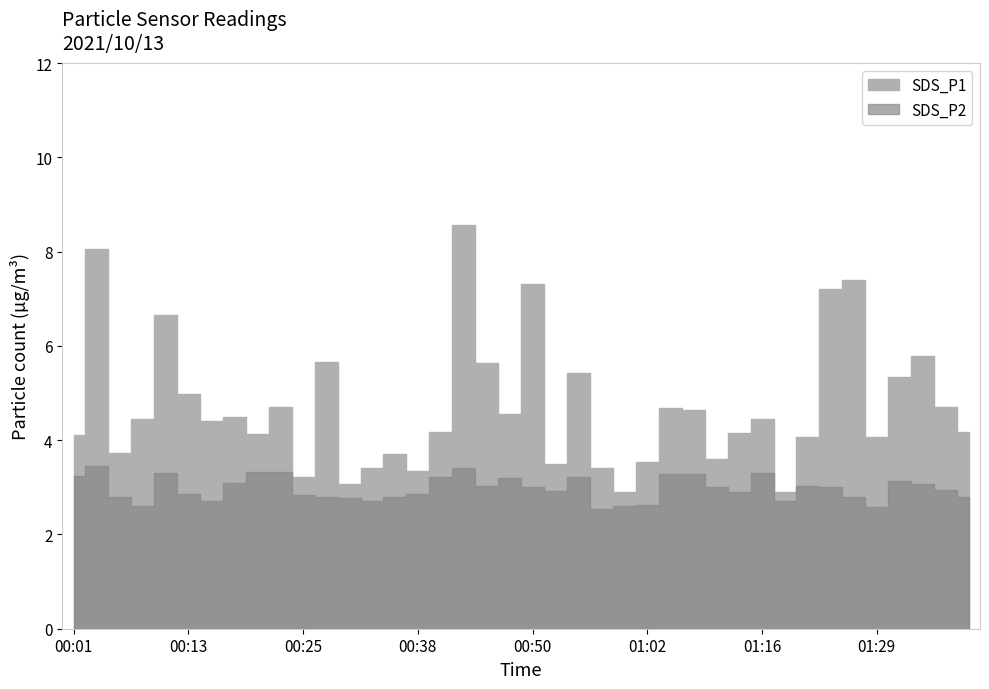

Rank the series by their maximum value, from lowest to highest.

SDS_P2, SDS_P1